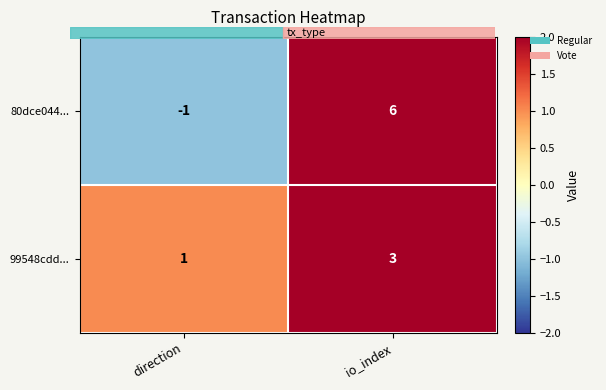

Reading right to left, list all the values displayed in this chart.

80dce044...: io_index=6	direction=-1
99548cdd...: io_index=3	direction=1